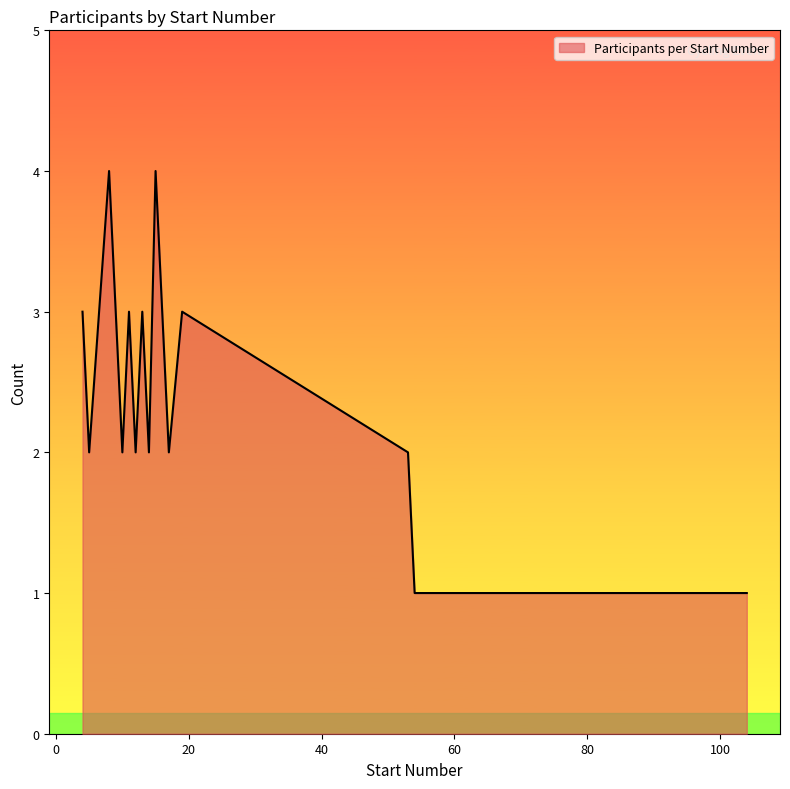

What is the difference between the maximum and minimum values?

3